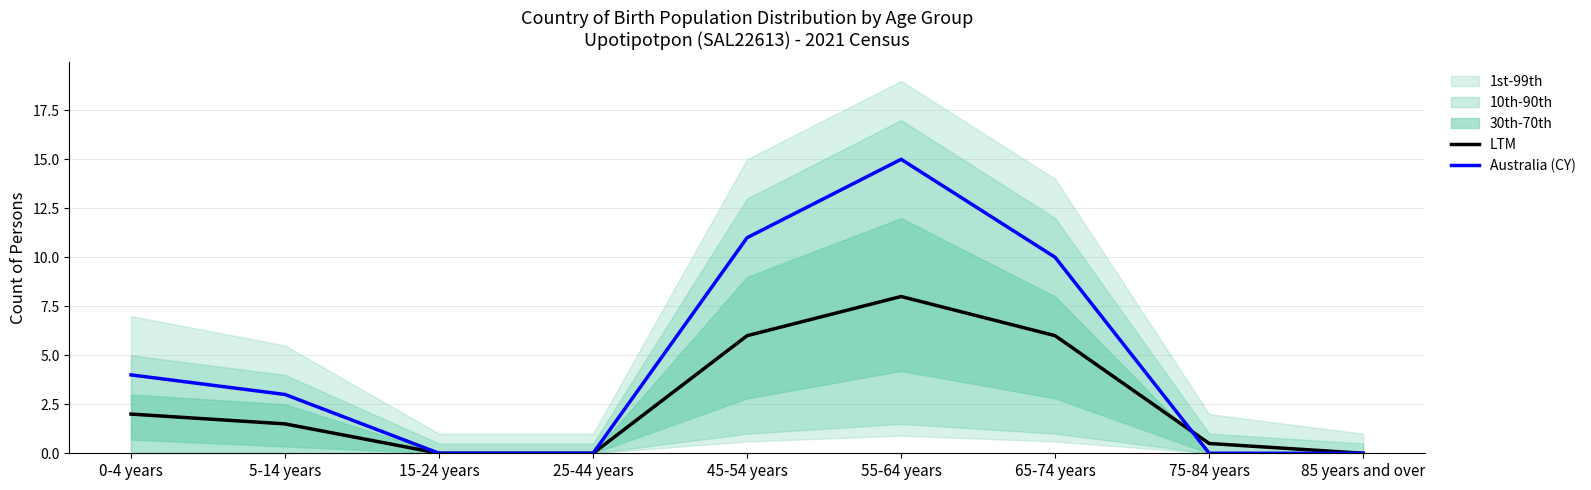

Does the chart have visible grid lines?

Yes